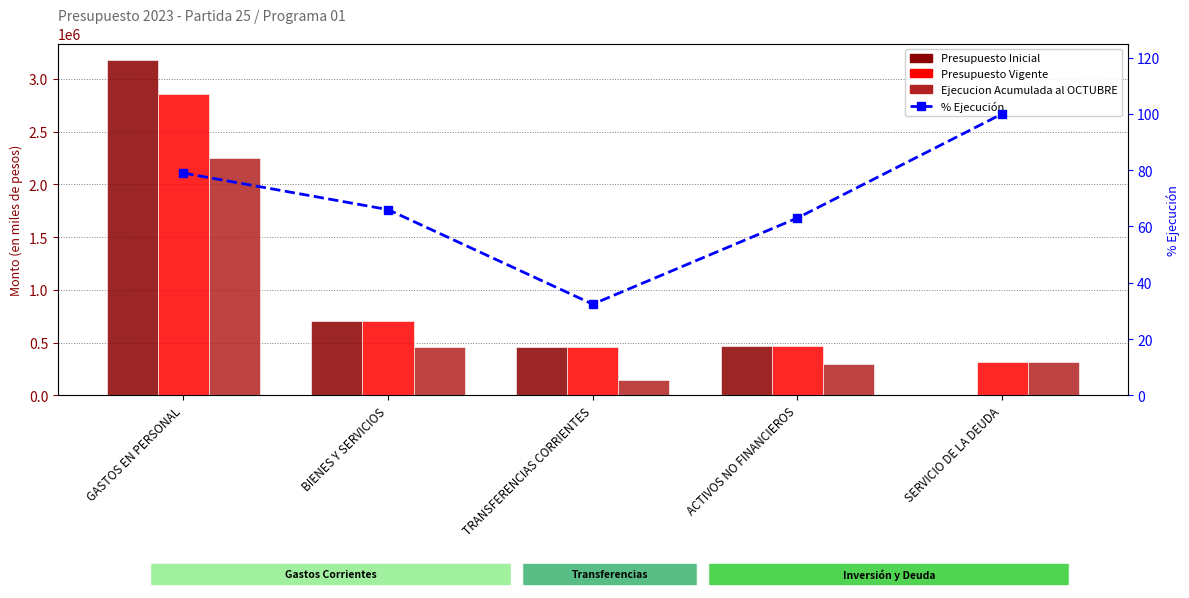

Is the value of Presupuesto Inicial at BIENES Y SERVICIOS greater than the value of Ejecucion Acumulada al OCTUBRE at BIENES Y SERVICIOS?

Yes